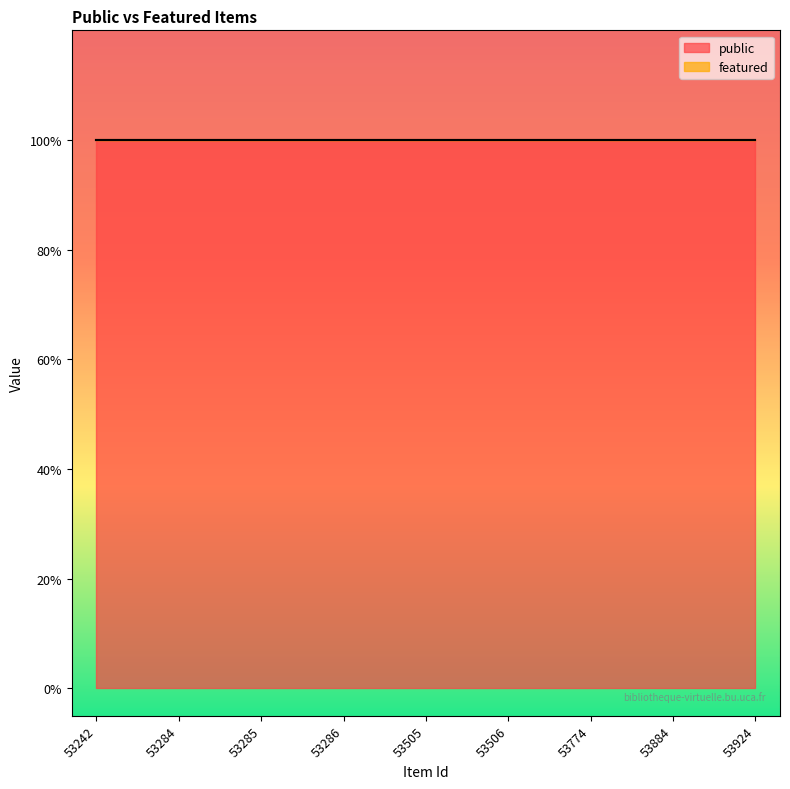

Which series has the largest range (max minus min)?

public